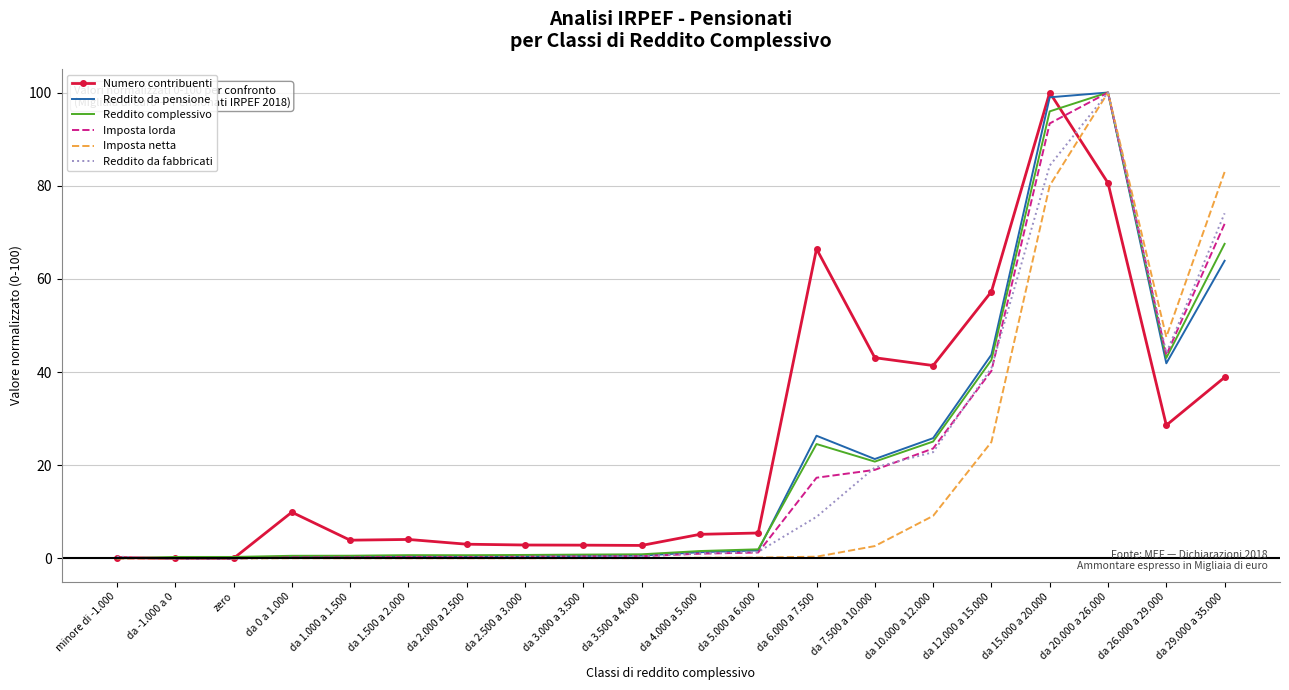

Between da 15.000 a 20.000 and da 26.000 a 29.000, which series saw the biggest shift?

Numero contribuenti